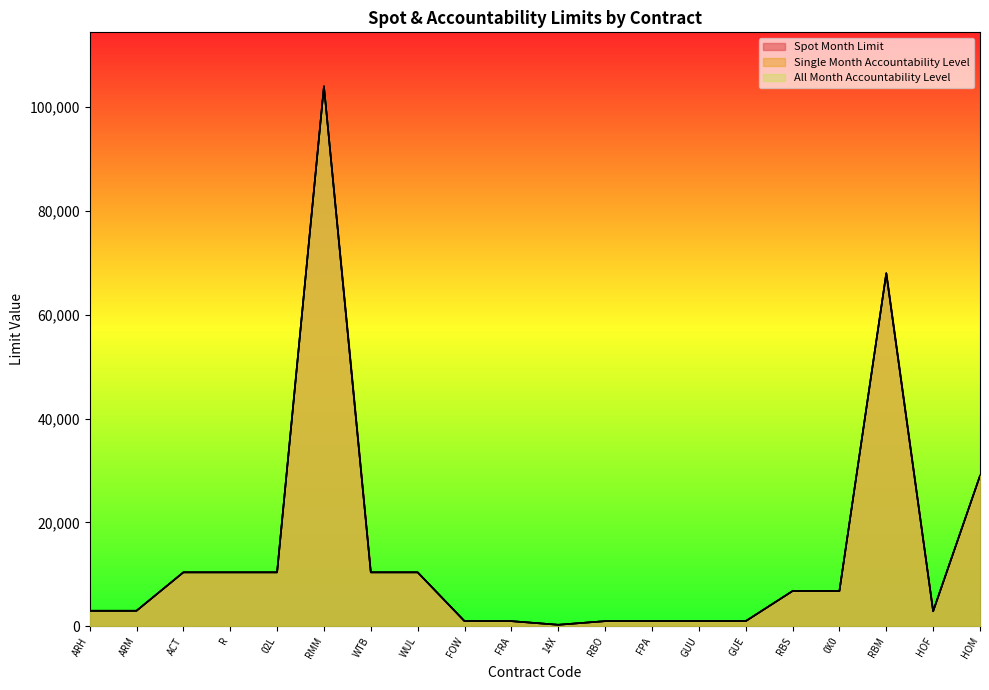

At which category does Single Month Accountability Level reach its first local valley?

14X